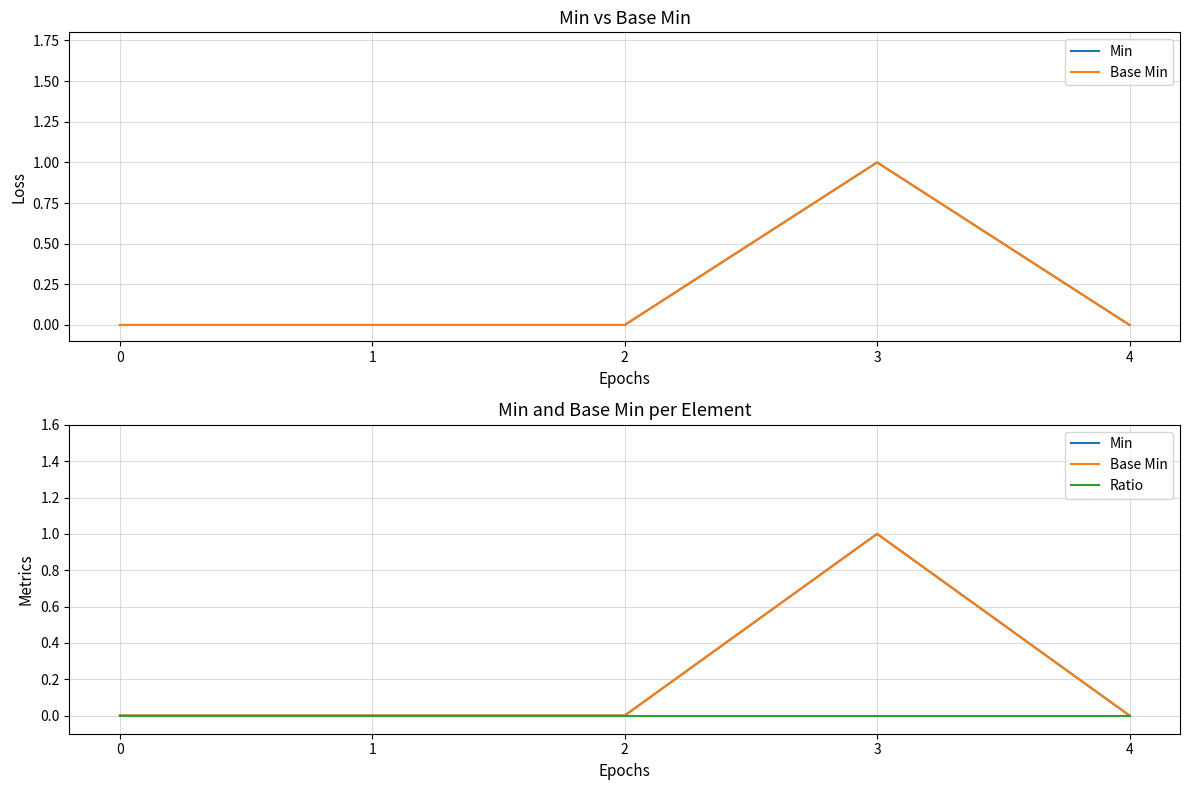

What are all the series names shown in the legend?

Min, Base Min, Ratio